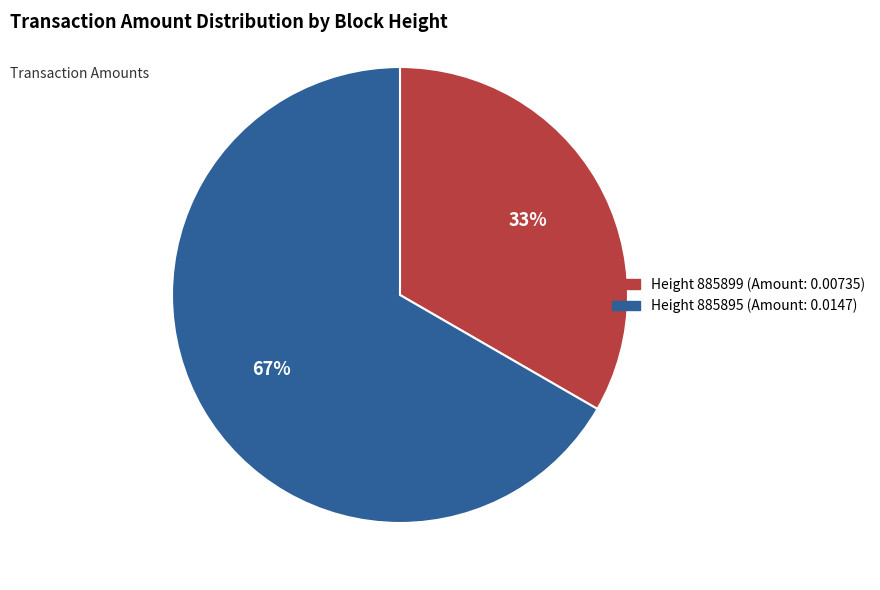

To the nearest percent, what is the average slice percentage?

50%